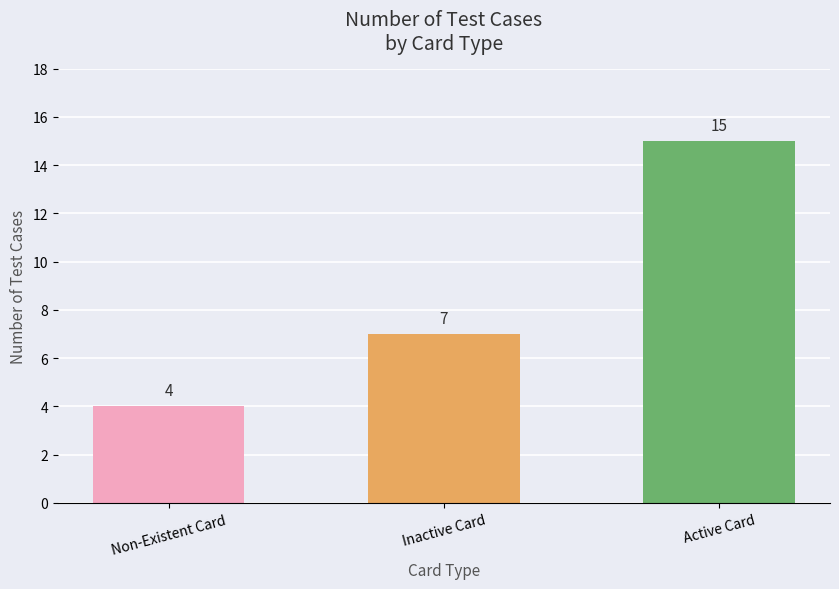

The value at Active Card is 15. True or false?

True